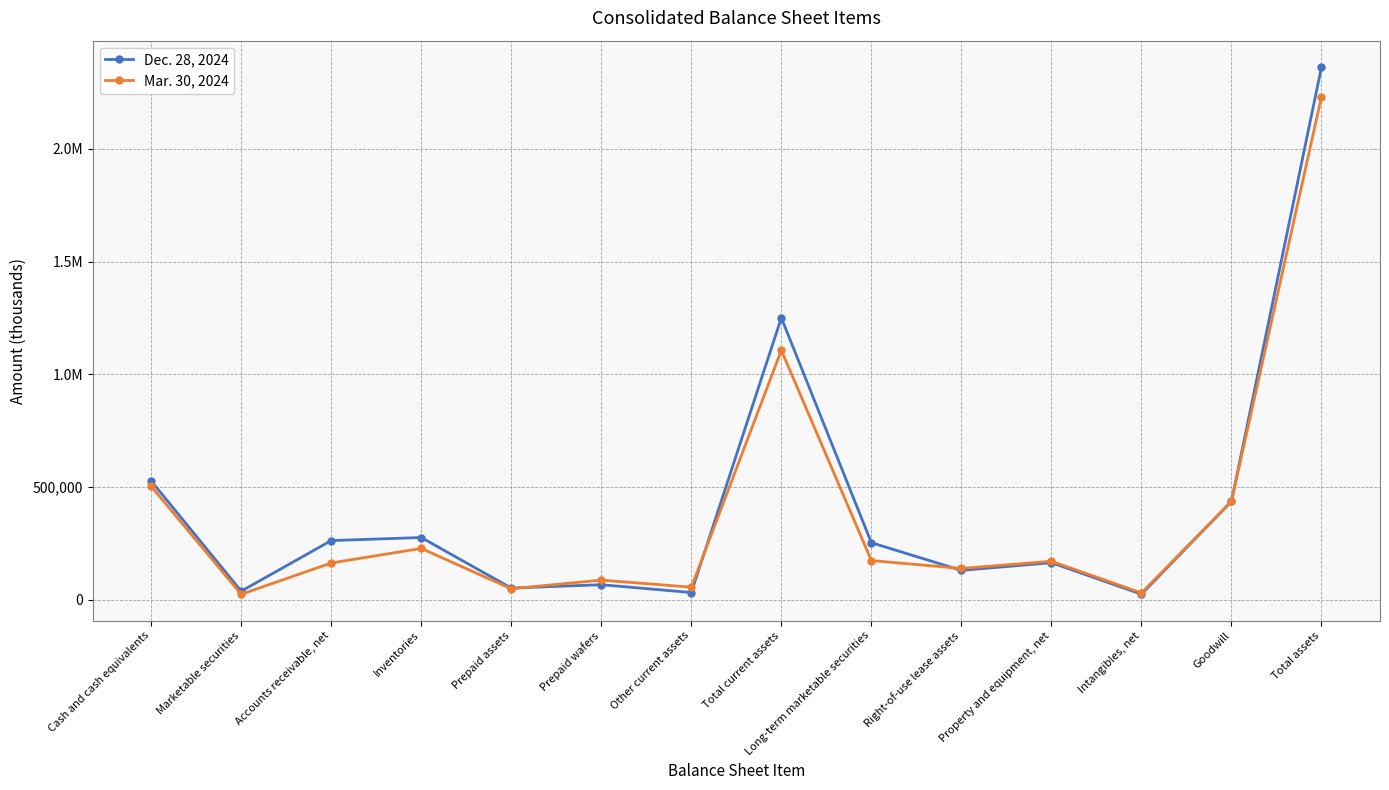

In Dec. 28, 2024, how many points are lower than both neighbors (excluding endpoints)?

5